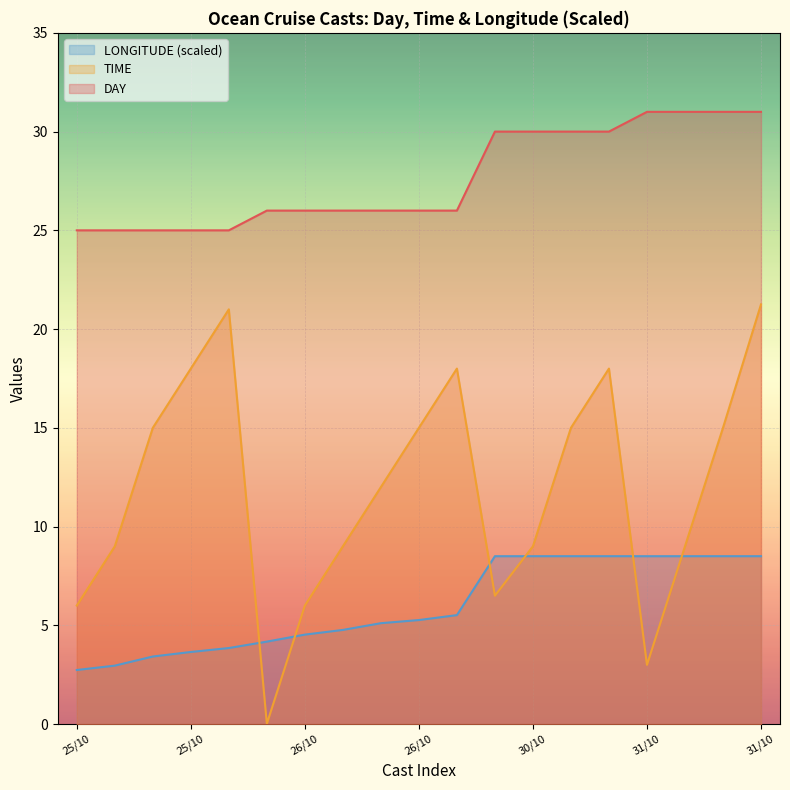

Which category has the highest value in the DAY series?

31/10